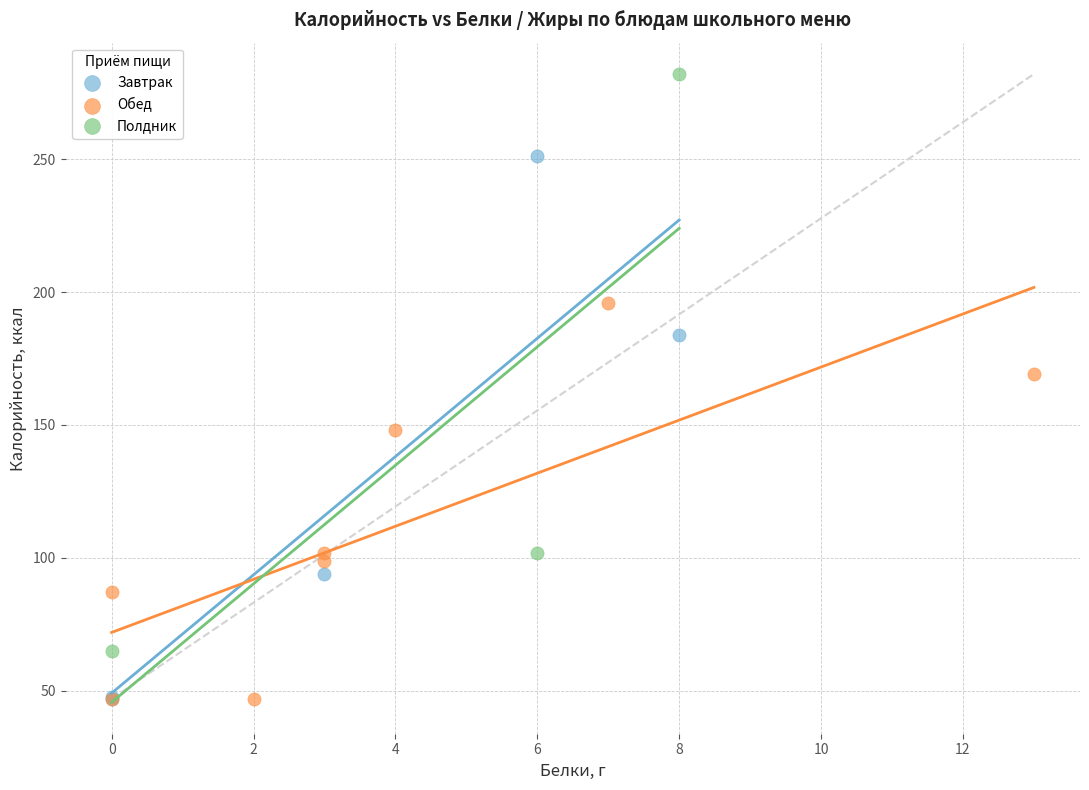

Which series has the widest spread of Y values?

Полдник